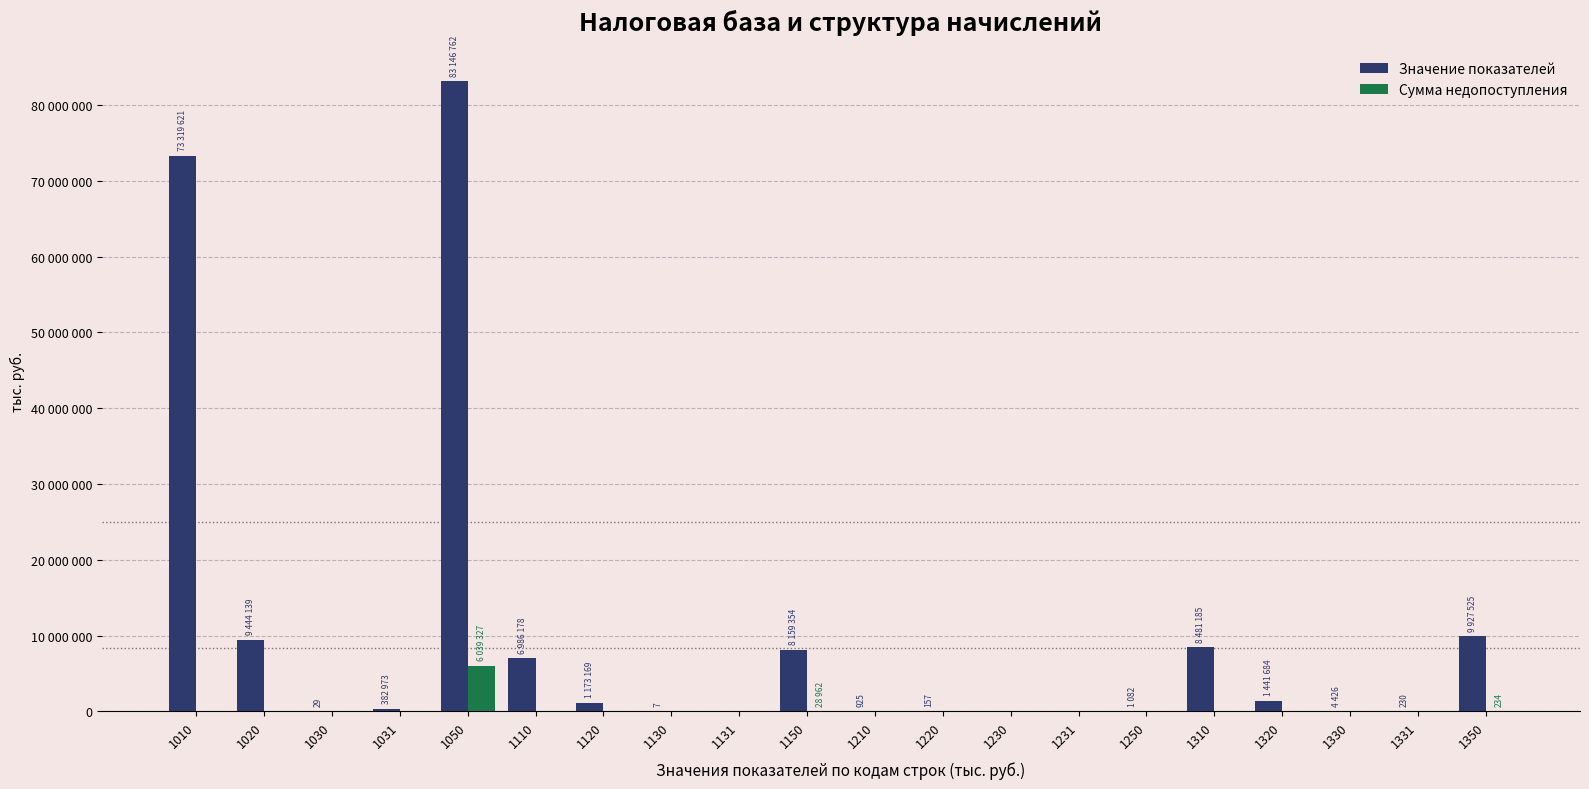

Are the bars horizontal?

No